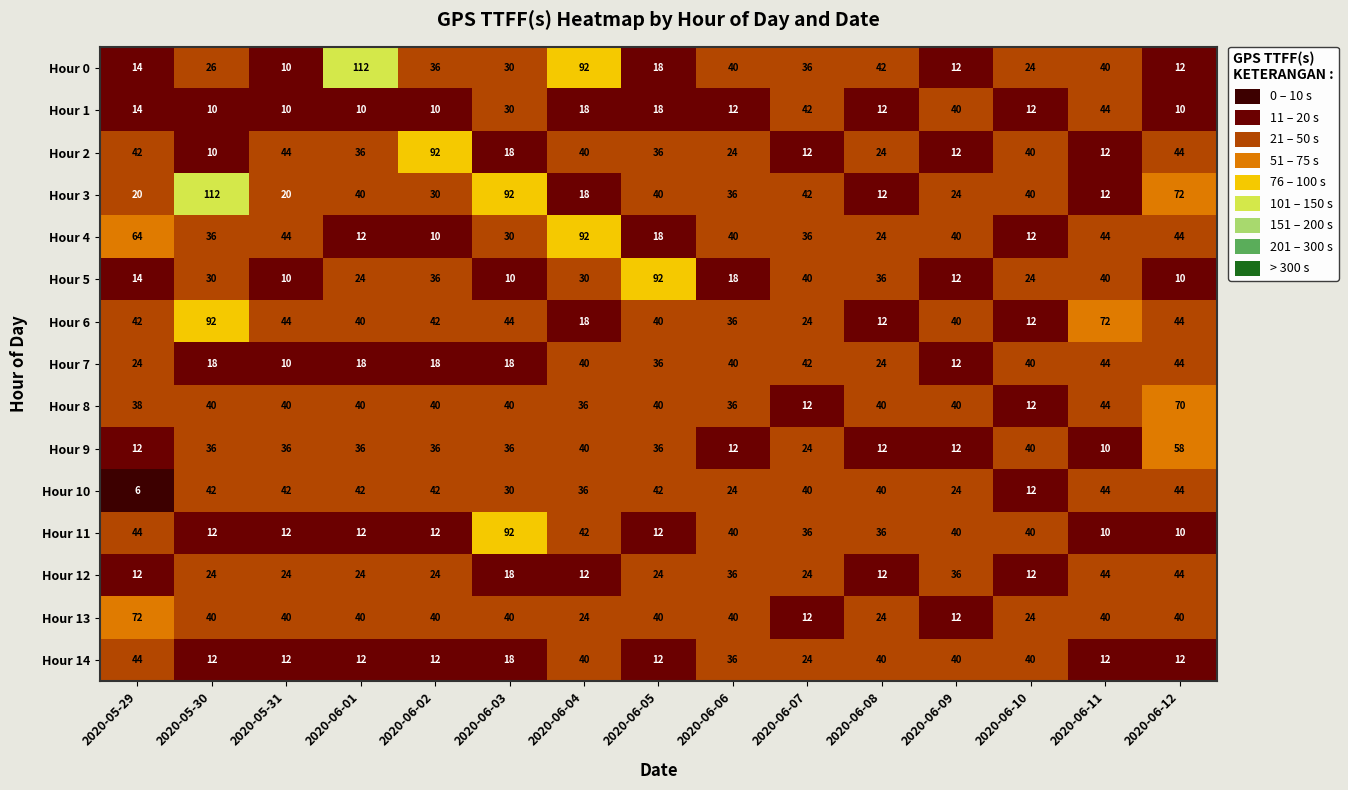

What is the difference between the maximum and second lowest values in the Hour 2 series?

80